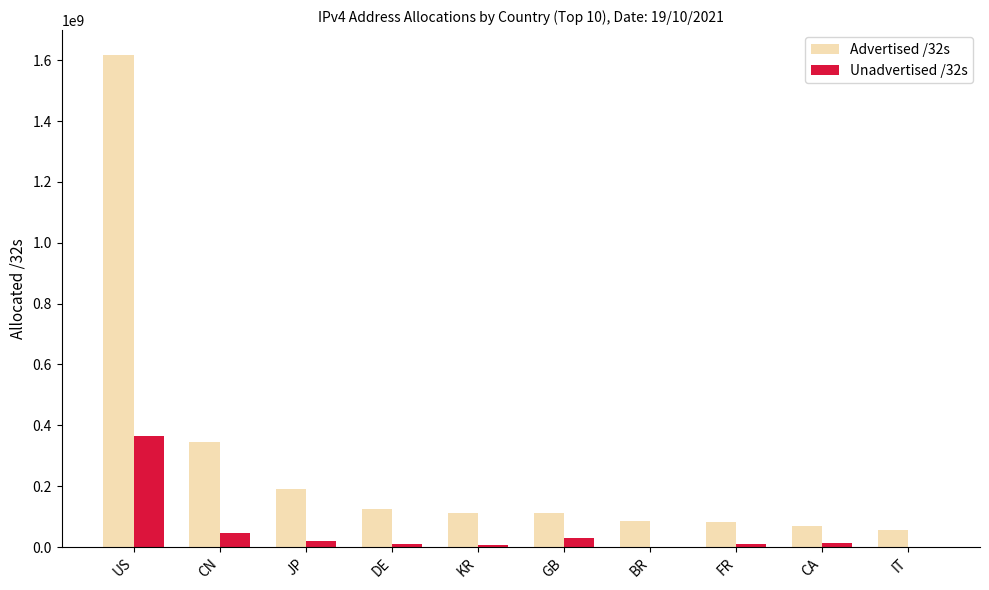

Is it true that Advertised /32s equals 86984192 at BR?

True